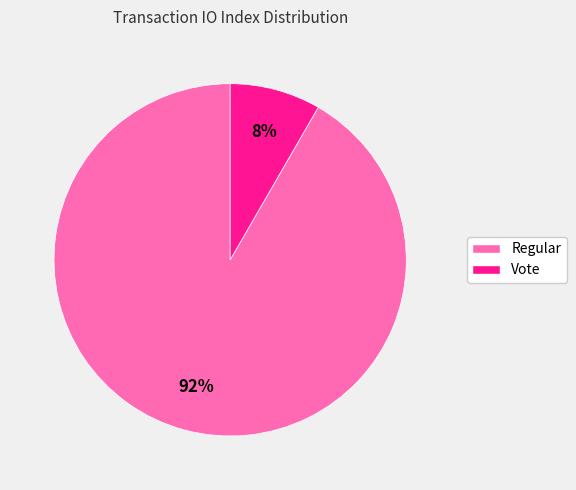

Which has a higher value, Regular or Vote?

Regular